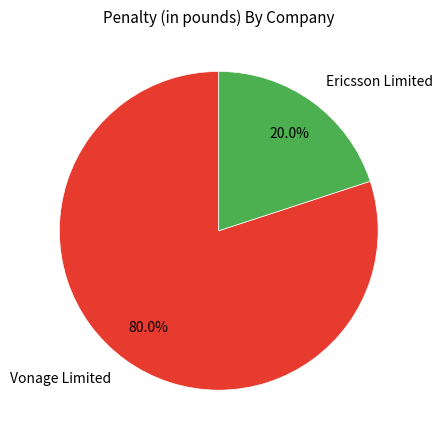

To the nearest percent, what percentage of the pie is Ericsson Limited?

20%